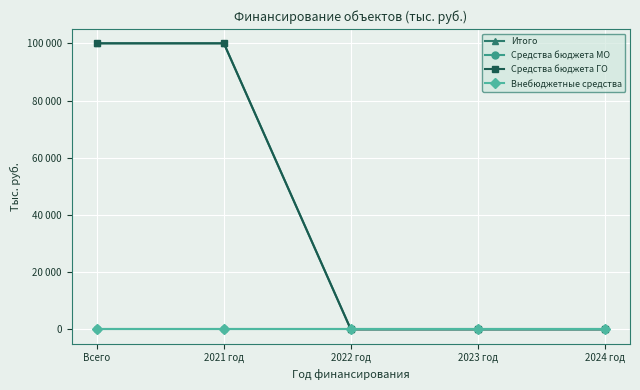

Between Всего and 2022 год, which series saw the biggest shift?

Итого